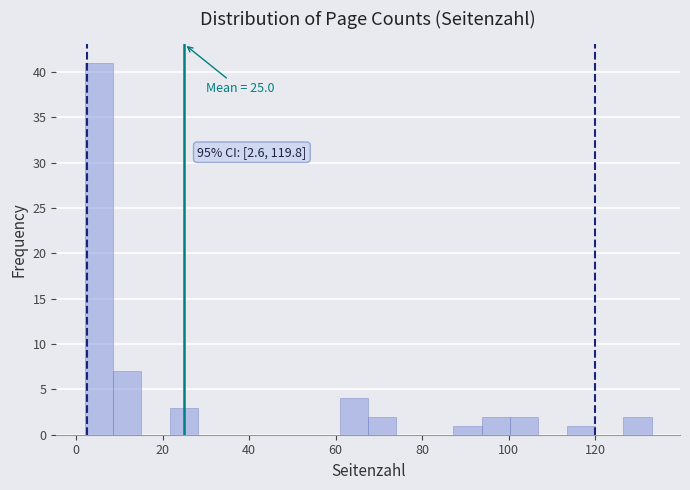

Around what value on the x-axis is the tallest bar? Give the approximate position of its centre, as read against the axis.

6